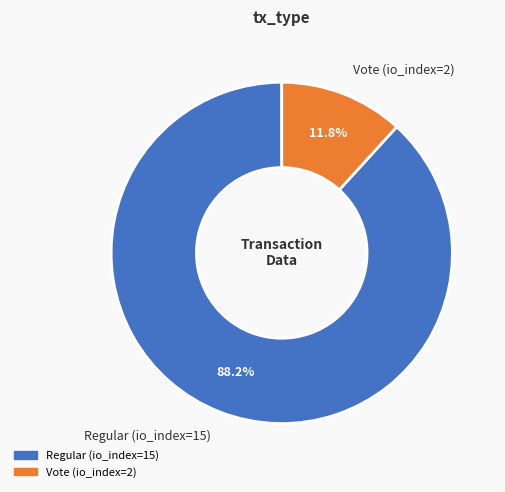

To the nearest percent, what is the difference between the Regular (io_index=15) and Vote (io_index=2) slice percentages?

76%